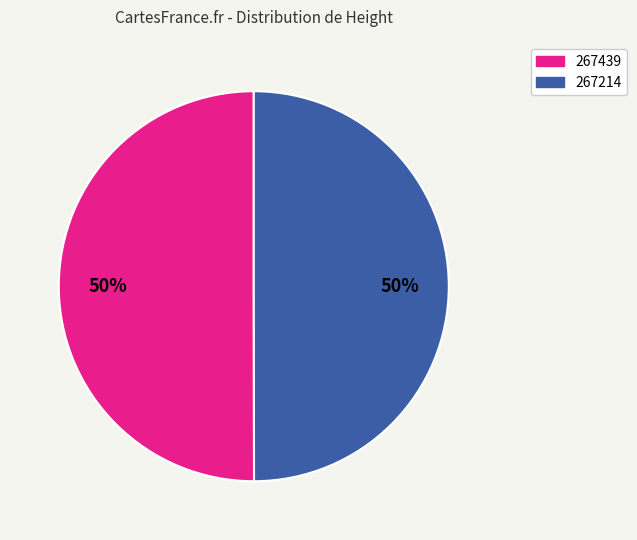

True or false: 267214 accounts for 50% of the total.

True